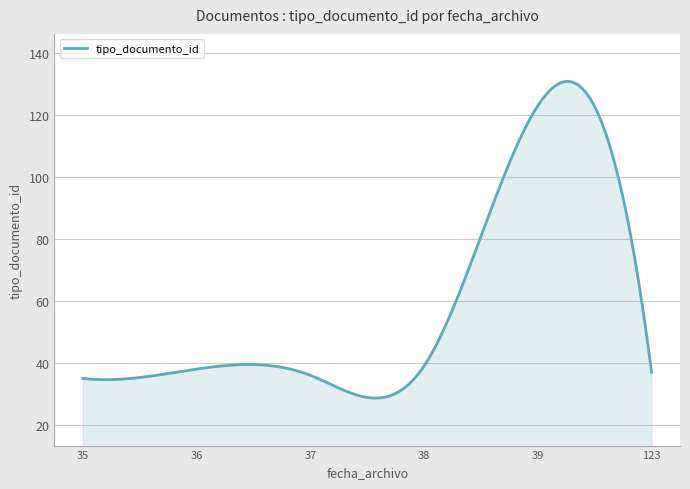

What is the greatest value displayed?

130.8